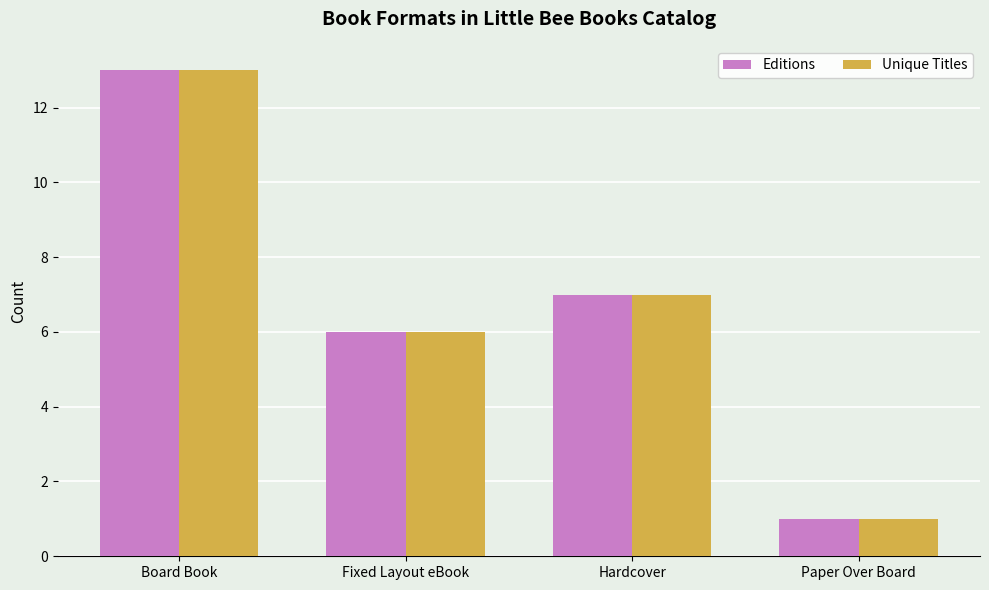

Reading left to right, what are all the values shown in this chart?

Editions: Board Book=13	Fixed Layout eBook=6	Hardcover=7	Paper Over Board=1
Unique Titles: Board Book=13	Fixed Layout eBook=6	Hardcover=7	Paper Over Board=1